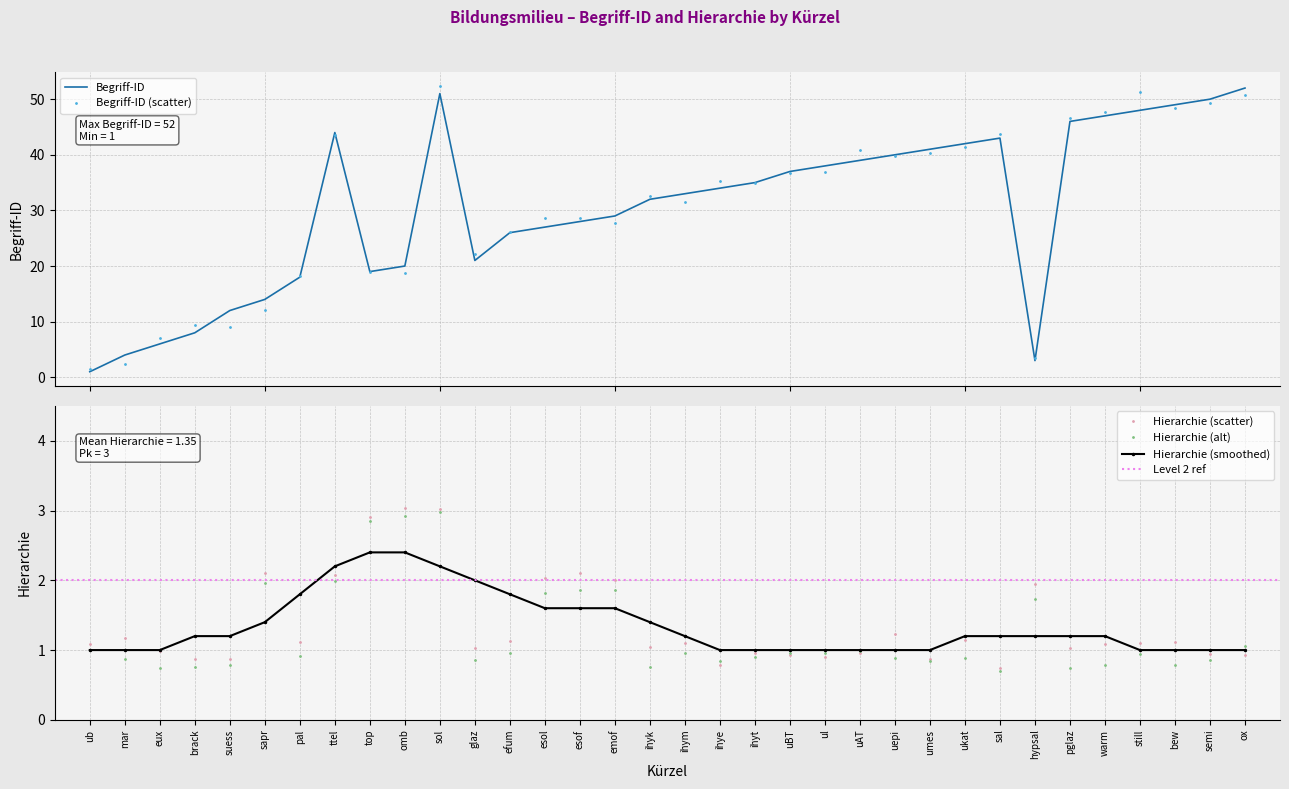

Rank the series by their maximum value, from highest to lowest.

Begriff-ID, Hierarchie